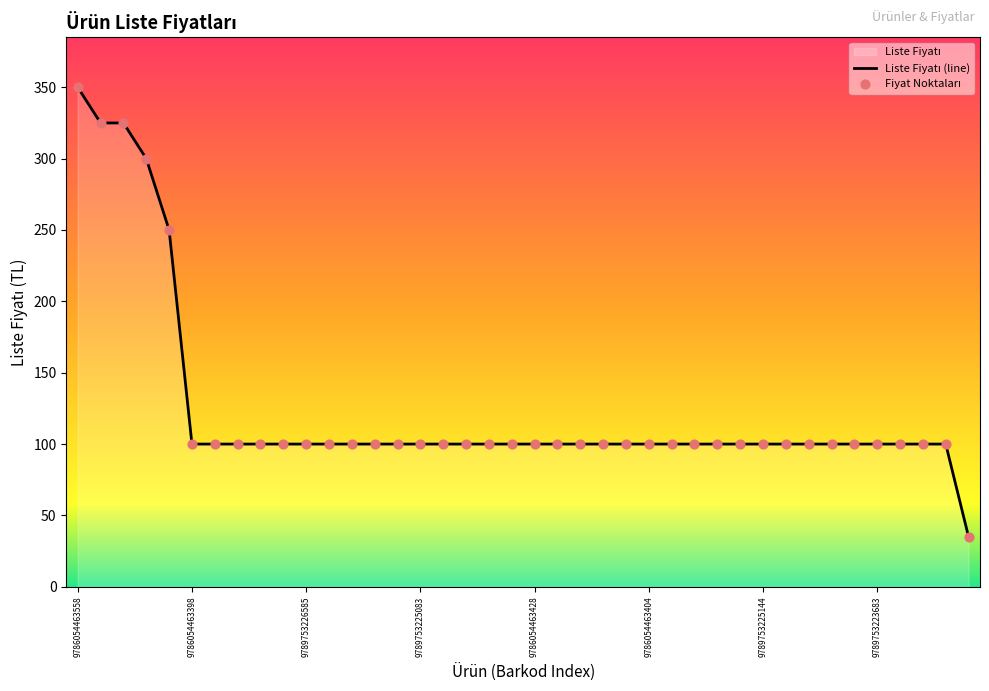

Which series reaches the minimum Y coordinate?

Liste Fiyatı (line)